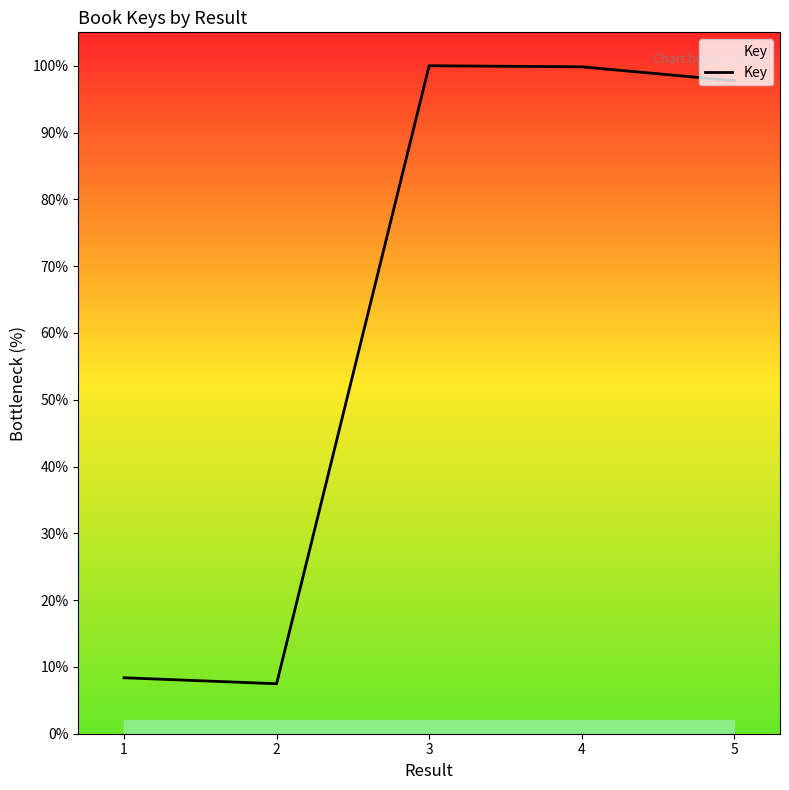

What is the difference between the values at 2 and 4?

92.4